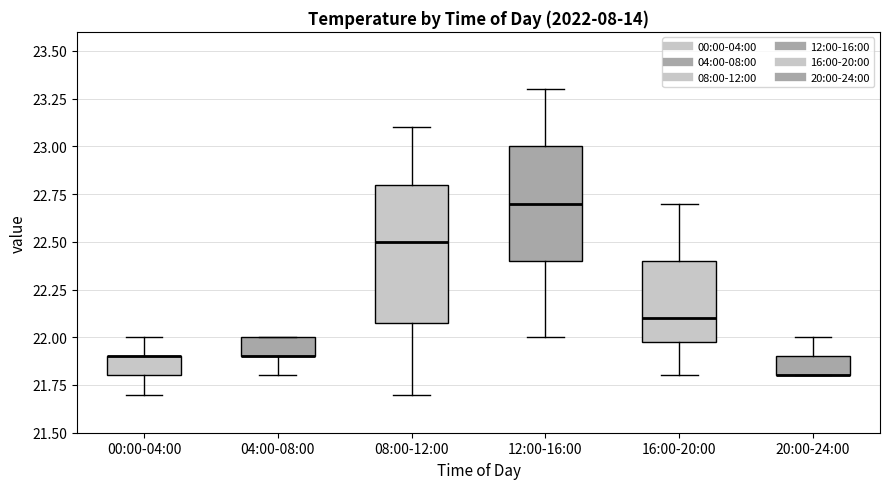

Reading left to right, transcribe this box plot: for each box, give where its median line is, the range the box spans, and where its two whiskers end, as read against the y-axis. The values are not printed on the chart, so give them approximately, as read against the axis.

00:00-04:00: median 21.9 (drawn on the box's upper edge), box 21.8 to 21.9, whiskers 21.7 to 22.0
04:00-08:00: median 21.9 (drawn on the box's lower edge), box 21.9 to 22.0, whiskers 21.8 to 22.0
08:00-12:00: median 22.5, box 22.1 to 22.8, whiskers 21.7 to 23.1
12:00-16:00: median 22.7, box 22.4 to 23.0, whiskers 22.0 to 23.3
16:00-20:00: median 22.1, box 22.0 to 22.4, whiskers 21.8 to 22.7
20:00-24:00: median 21.8 (drawn on the box's lower edge), box 21.8 to 21.9, whiskers 21.8 to 22.0